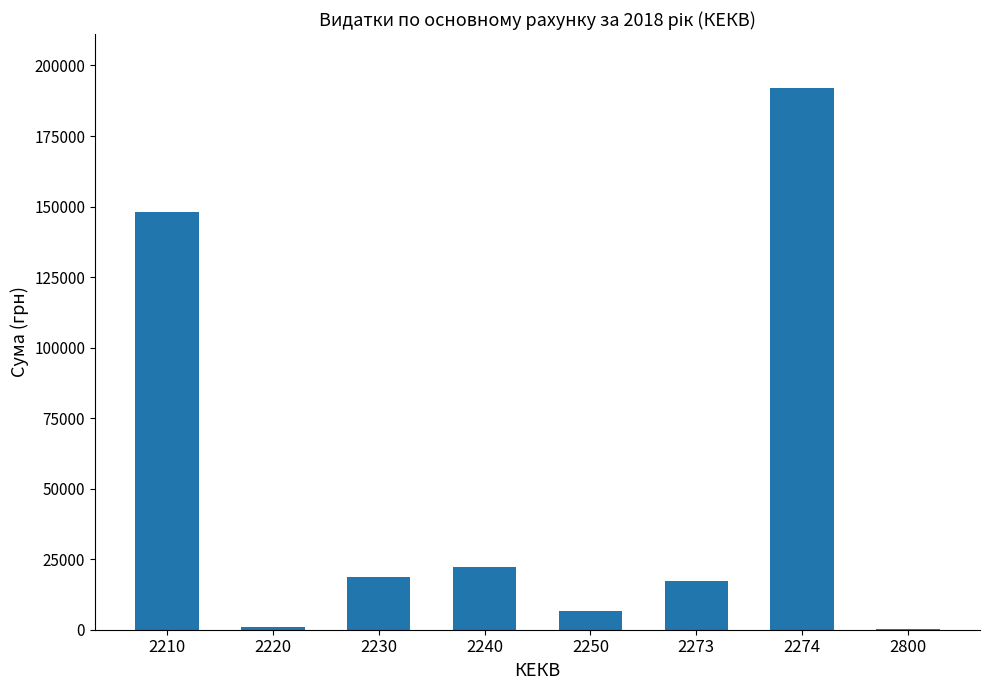

What is the greatest value displayed?

191884.6